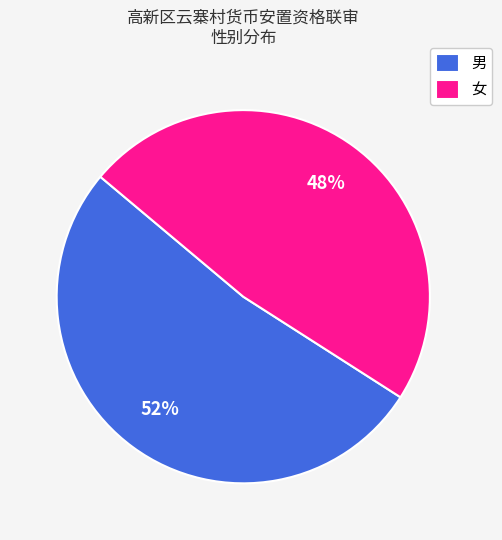

Which category has the smallest portion of the pie?

女